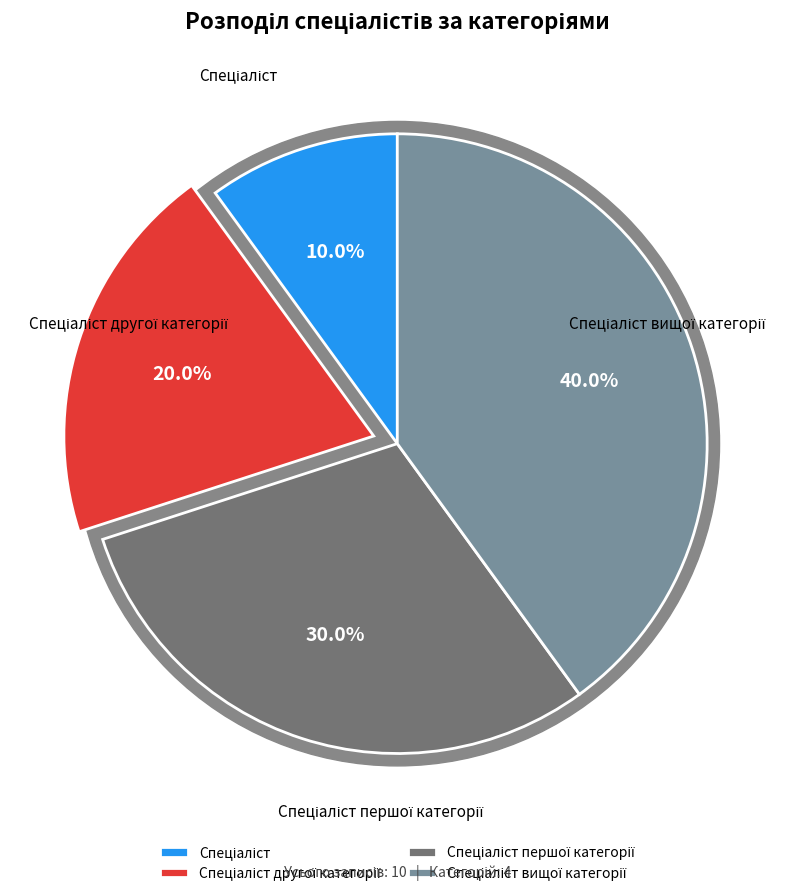

How many segments does this pie chart have?

4